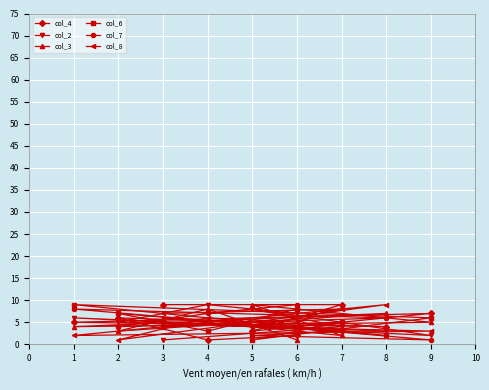

The value of col_4 at 2 is 6. True or false?

True